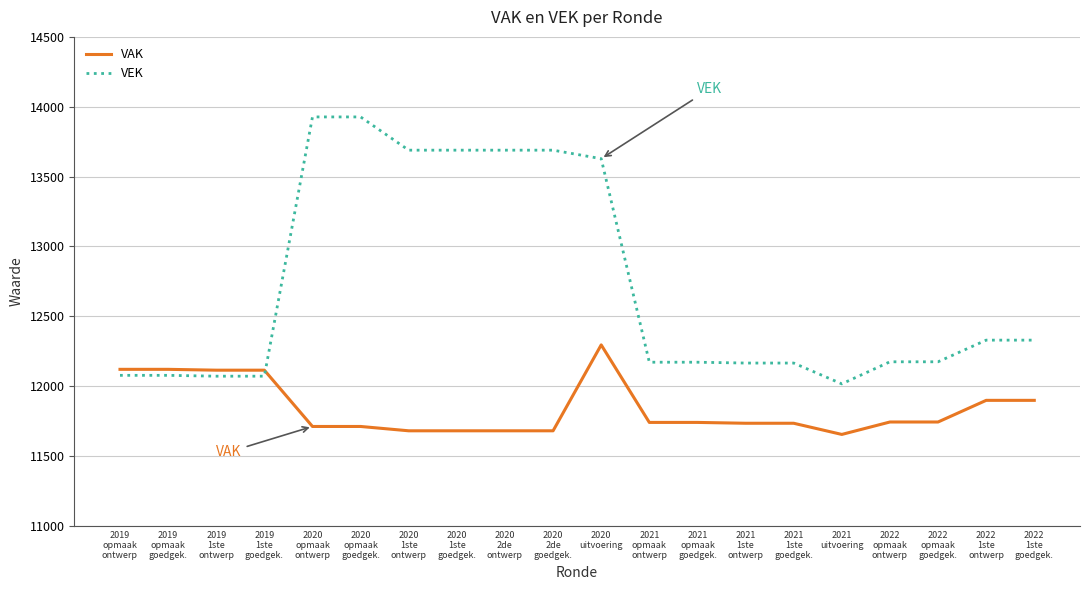

At how many categories does at least one series exceed 12993?

7